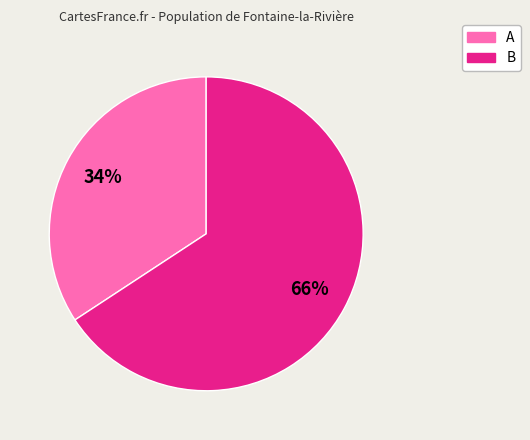

Is there any slice that represents more than half of the pie?

Yes